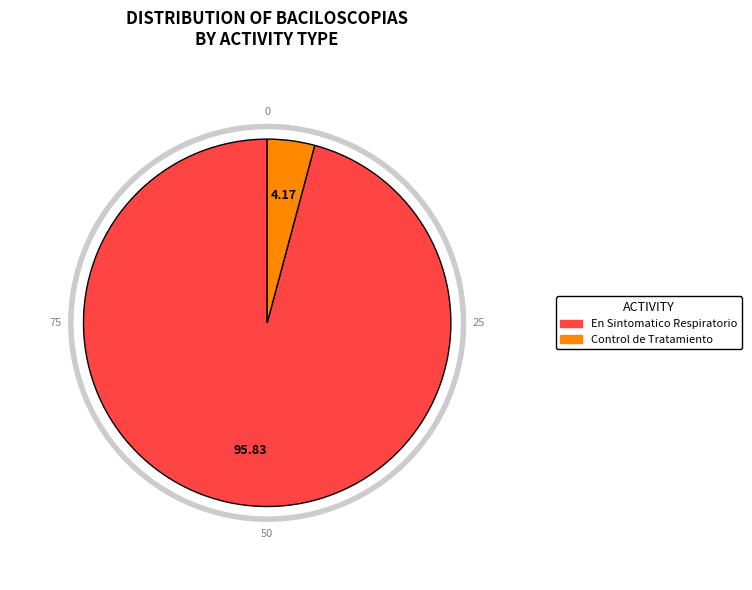

The En seguimiento diagnostico slice represents 0% of the pie. True or false?

True